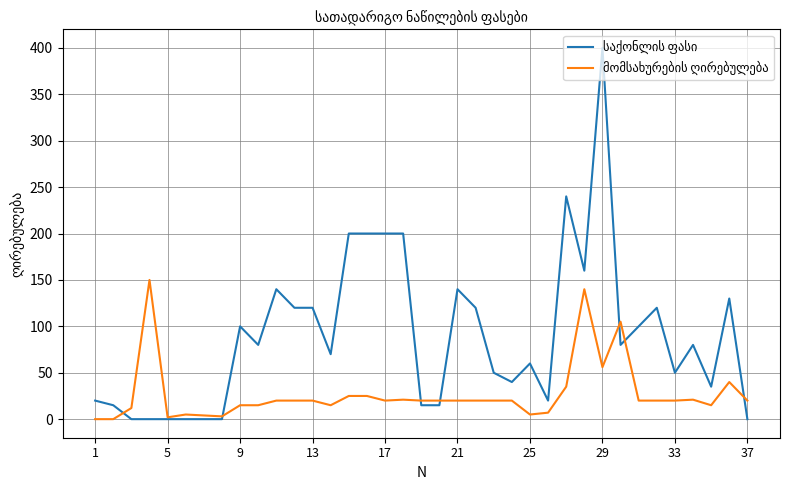

At which category is the sum across all series the highest?

29